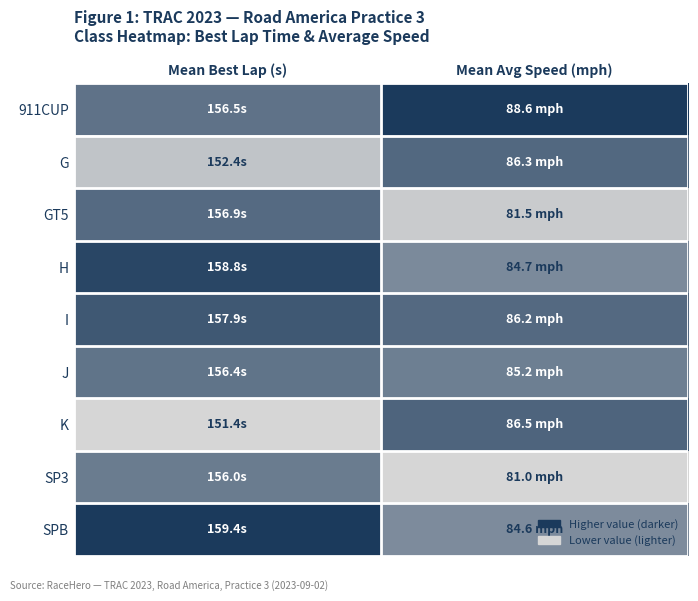

At which category is the sum across all series the highest?

Mean Best Lap (s)